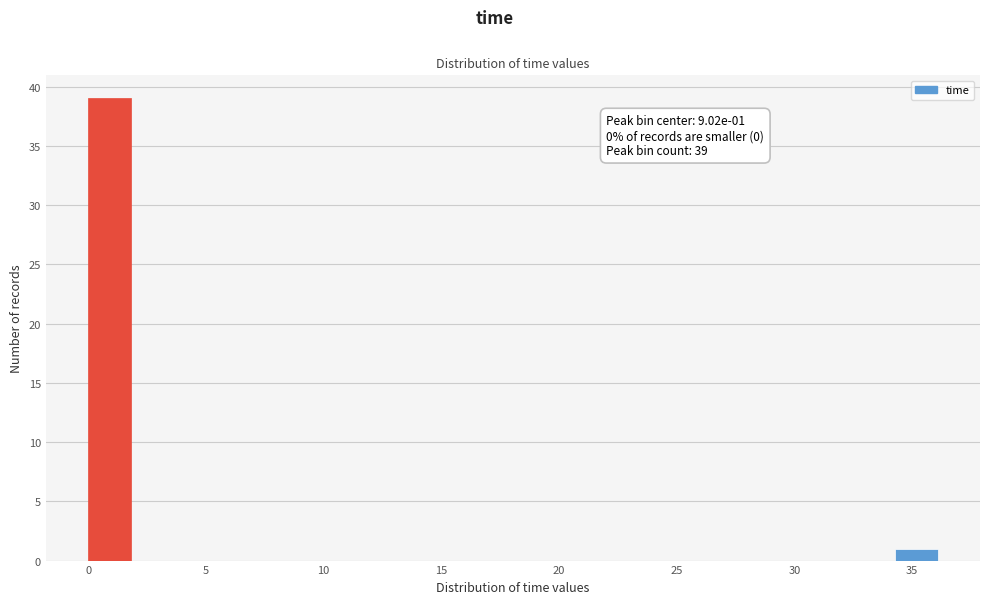

Around what value on the x-axis is the tallest bar? Give the approximate position of its centre, as read against the axis.

1.0